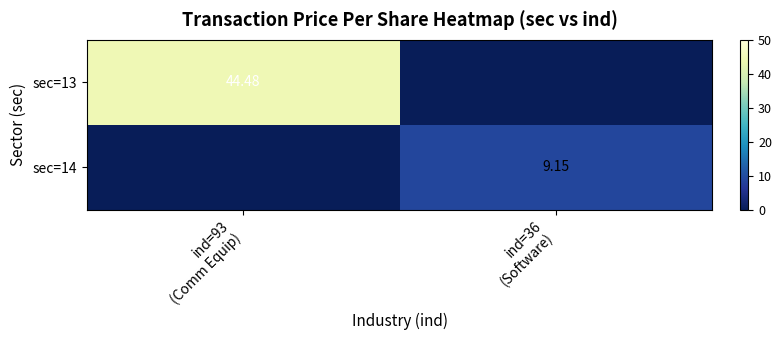

Which category has the lowest value in the sec=14 series?

ind=93 (Comm Equip)